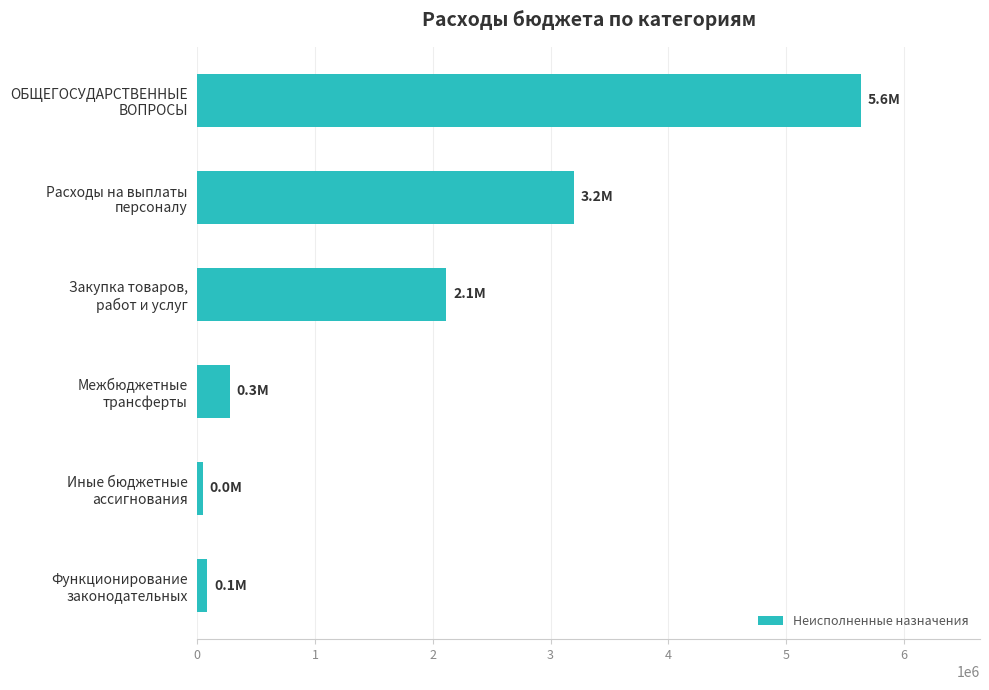

Reading top to bottom, list all the values displayed in this chart.

5634097.5	3200079.5	2115264.5	274350.0	44403.5	85550.0